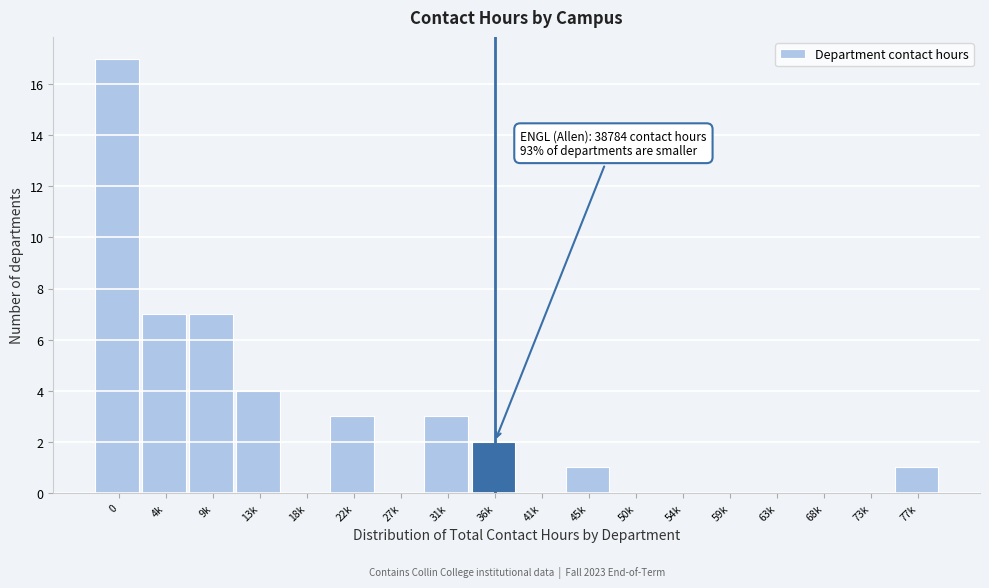

Reading right to left, transcribe all the data shown in this chart.

77k=1	73k=0	68k=0	63k=0	59k=0	54k=0	50k=0	45k=1	41k=0	36k=2	31k=3	27k=0	22k=3	18k=0	13k=4	9k=7	4k=7	0=17